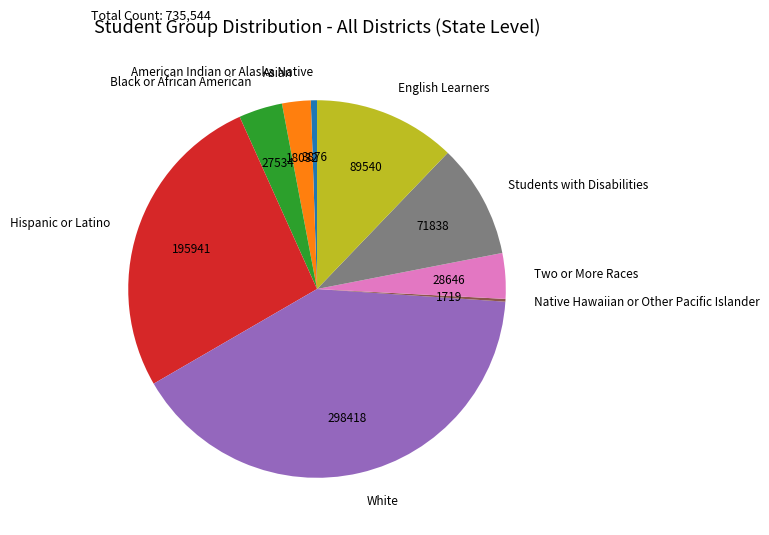

What is the ratio of the value at Two or More Races to the value at English Learners?

0.3